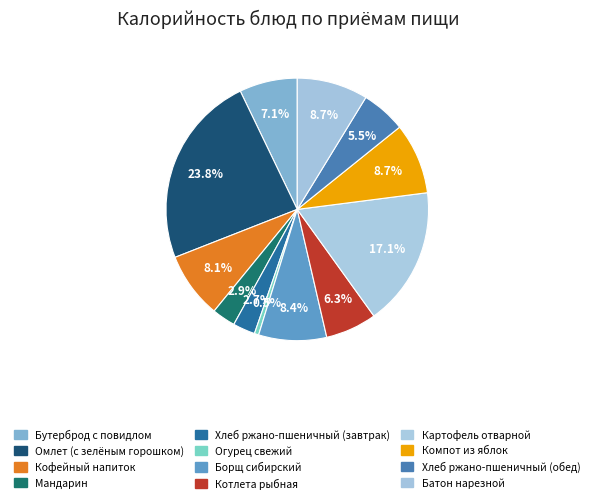

How many segments does this pie chart have?

12